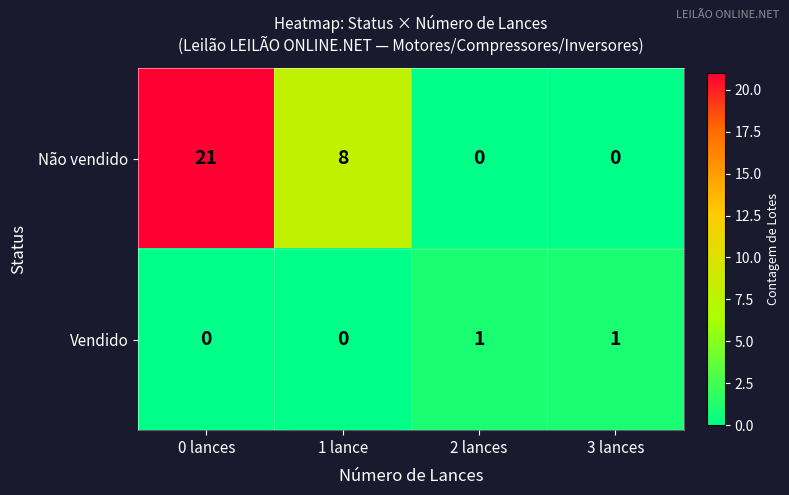

At how many categories does at least one series exceed 13?

1